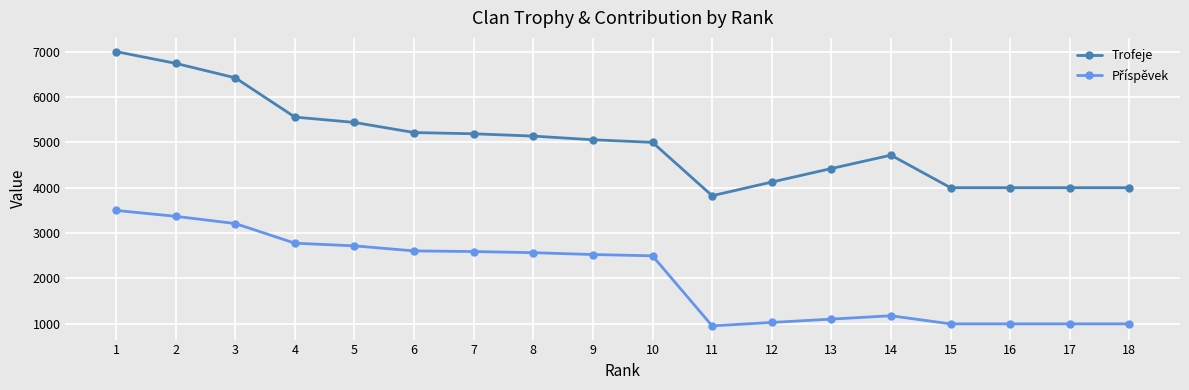

Count the number of data series in this chart.

2